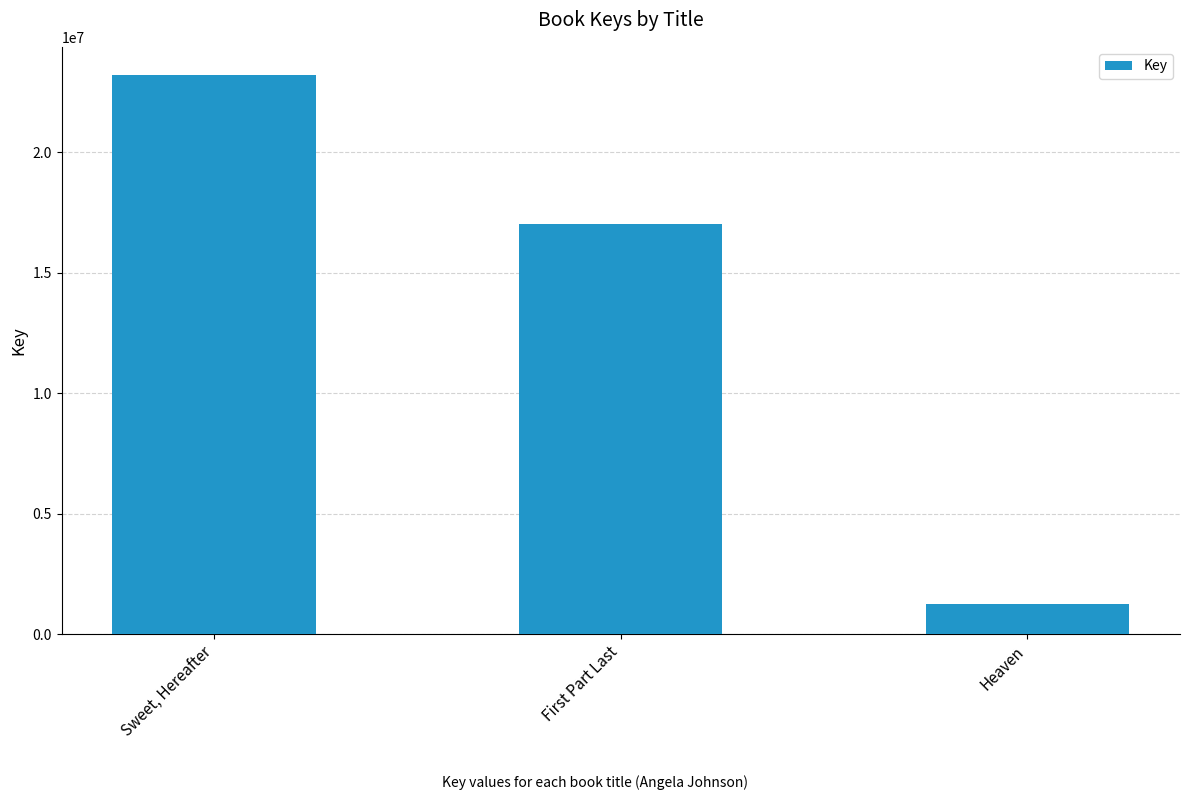

What value does the data have at Heaven, to the nearest 100?

1263900